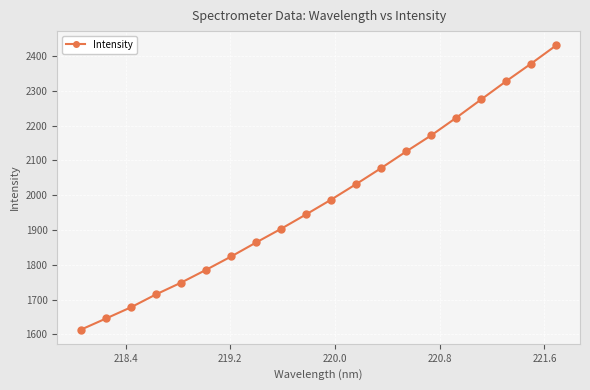

What is the difference between the second highest and minimum values?

764.9